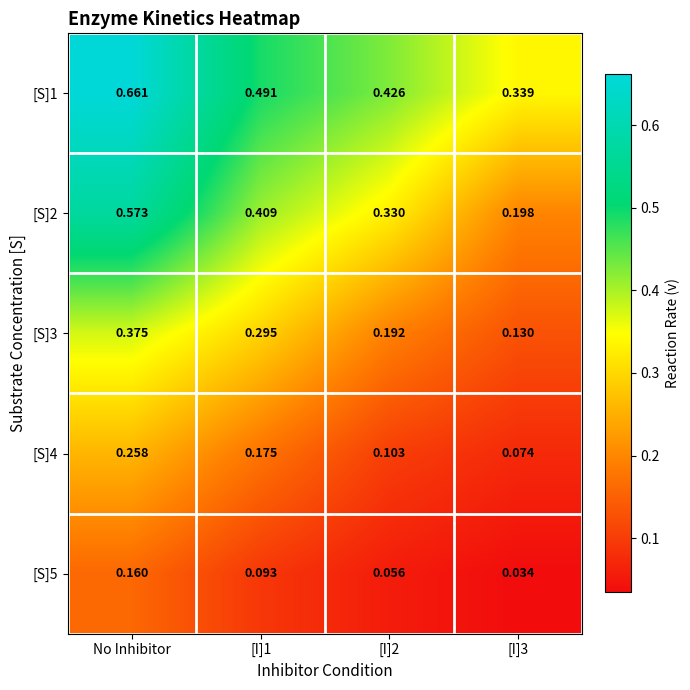

Is the value of [S]1 at [I]1 greater than the value of [S]2 at [I]3?

Yes